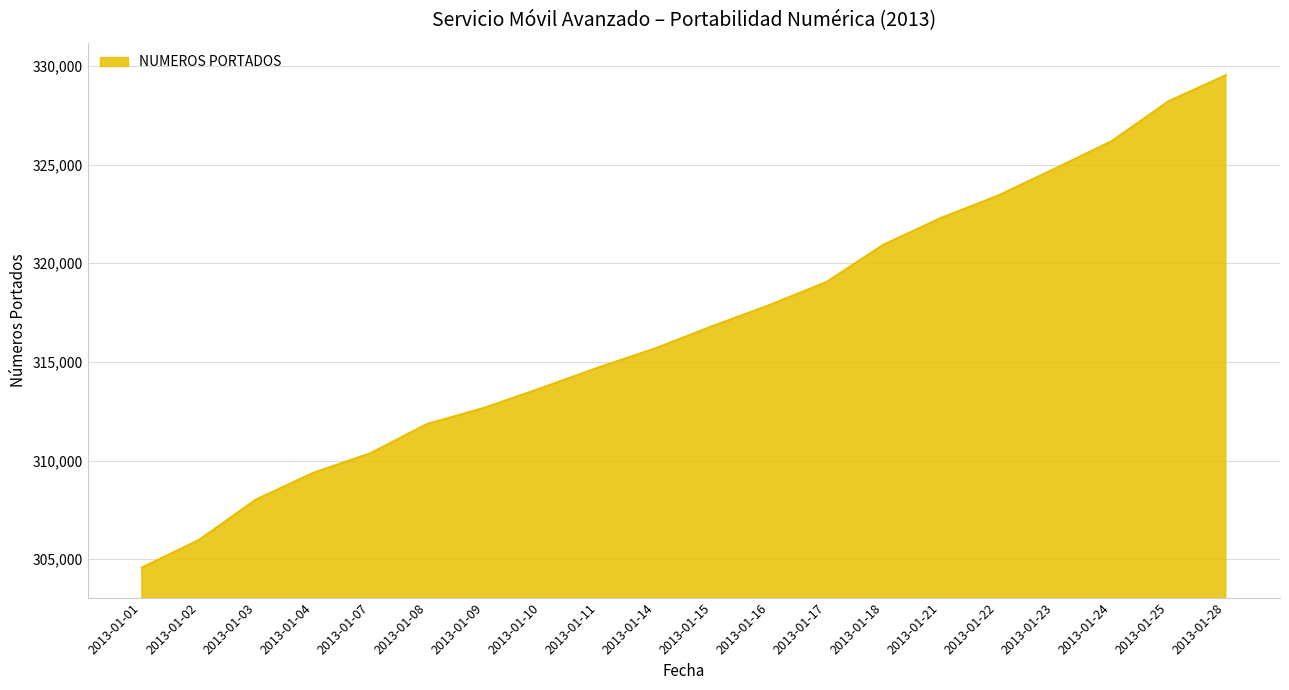

The value at 2013-01-17 is 212553. True or false?

False